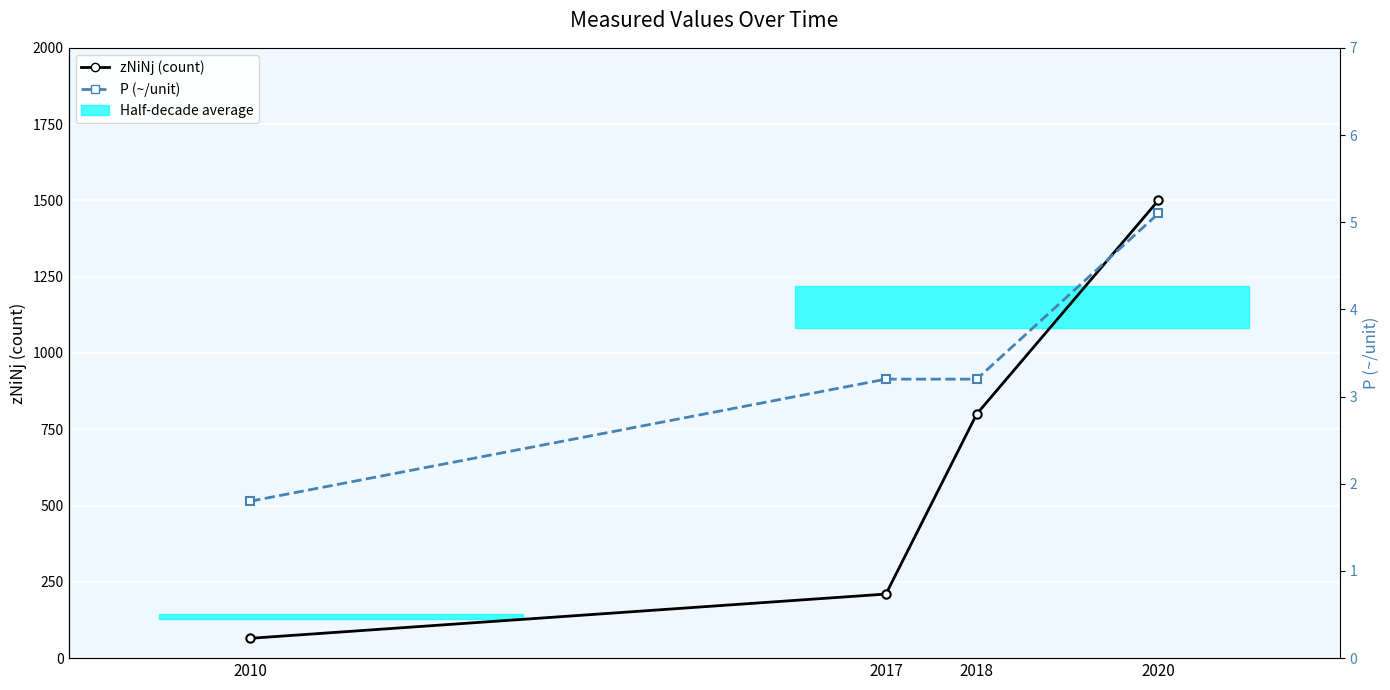

Count the number of categories in the chart.

4